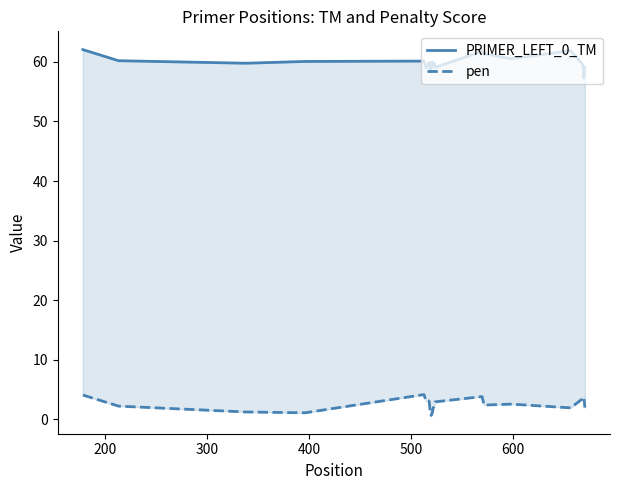

Reading right to left, list all the values displayed in this chart.

PRIMER_LEFT_0_TM: 59.0	57.3	59.5	61.9	60.5	61.4	61.8	59.1	59.8	59.2	60.0	59.4	58.5	59.9	59.0	60.1	60.1	59.8	60.2	62.1
pen: 2.0	3.7	3.5	1.9	2.5	2.4	3.8	2.9	2.2	1.8	1.0	0.6	1.5	3.1	3.0	4.1	1.1	1.2	2.2	4.1